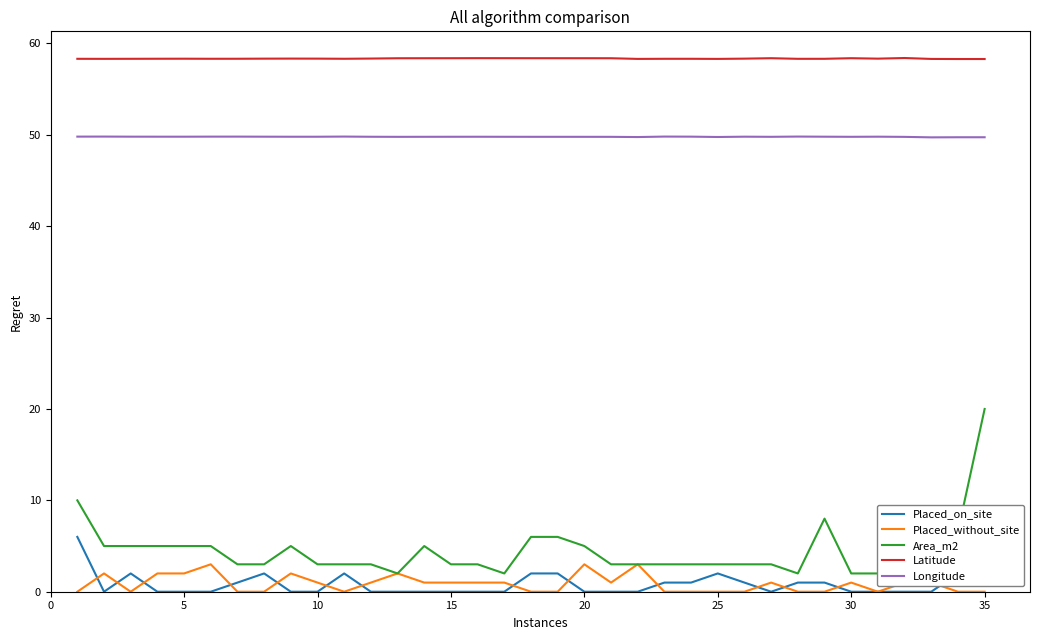

True or false: Placed_on_site and Longitude cross at least once.

False